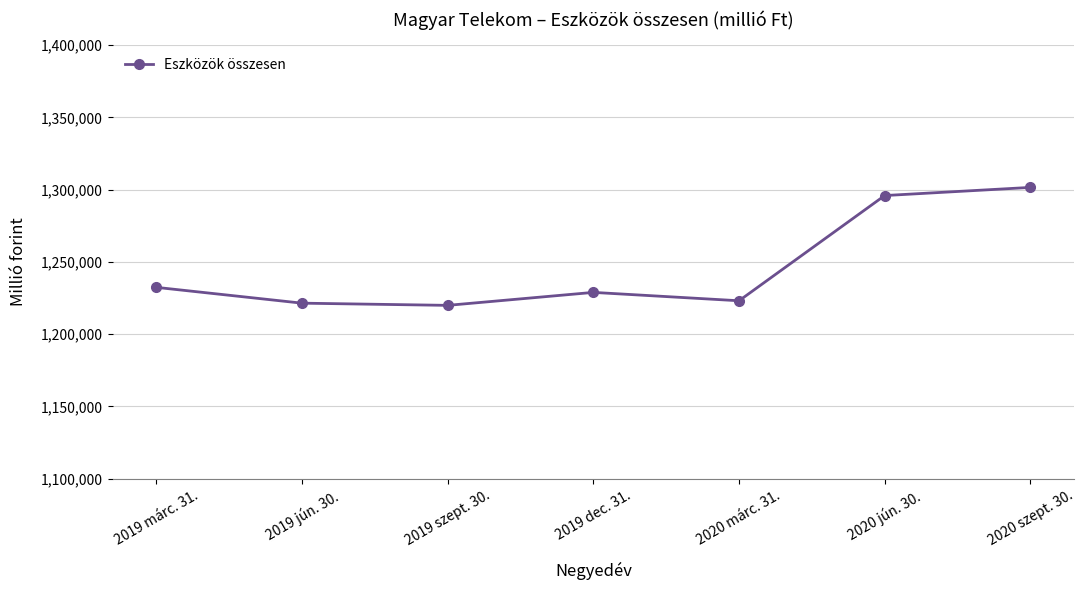

What is the difference between the values at 2019 szept. 30. and 2020 jún. 30.?

75989